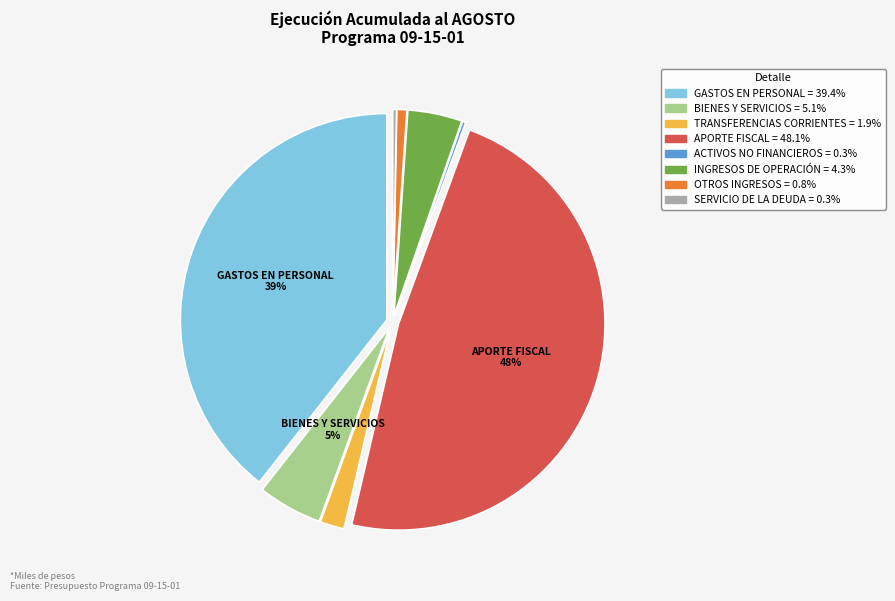

To the nearest percent, what is the average slice percentage?

12%